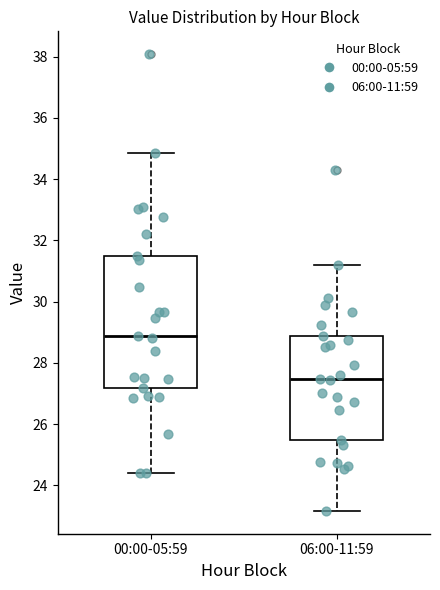

Reading left to right, read every box against the y-axis: the position of its median line, the range the box covers, and the ends of its whiskers. The values are not printed on the chart, so give them approximately, as read against the axis.

00:00-05:59: median 28.8, box 27.2 to 31.4, whiskers 24.4 to 34.8
06:00-11:59: median 27.4, box 25.6 to 28.8, whiskers 23.2 to 31.2